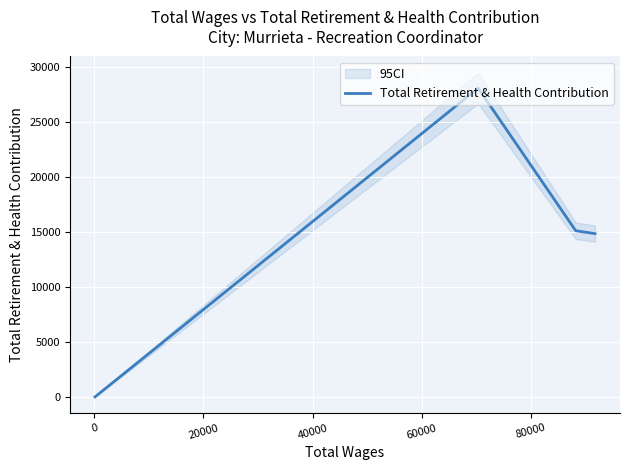

What is the difference between the maximum and minimum values?

28050